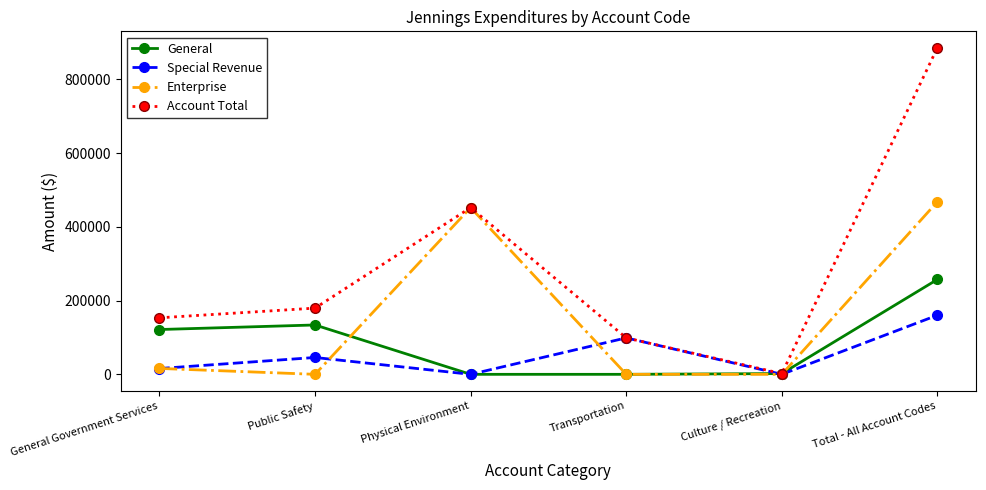

What are all the series names shown in the legend?

General, Special Revenue, Enterprise, Account Total